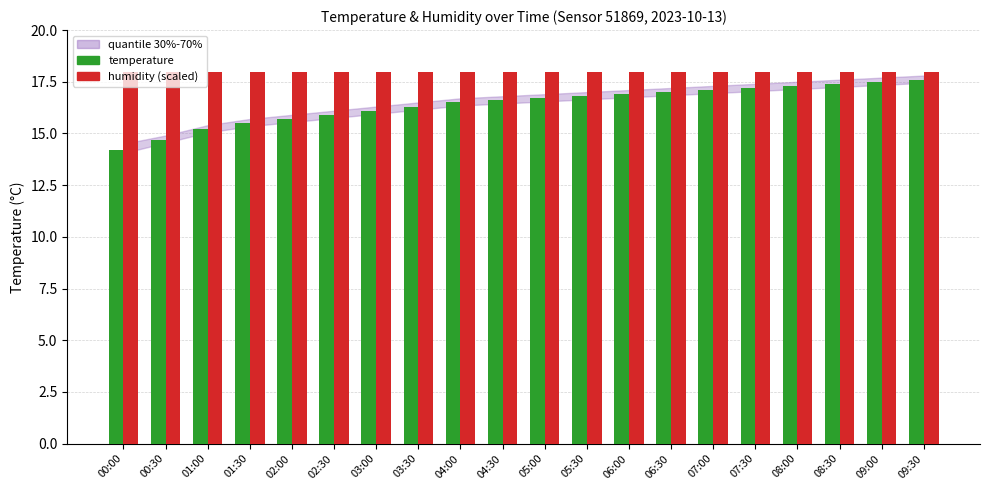

True or false: humidity (scaled) has a value of 18.0 at 01:00.

True